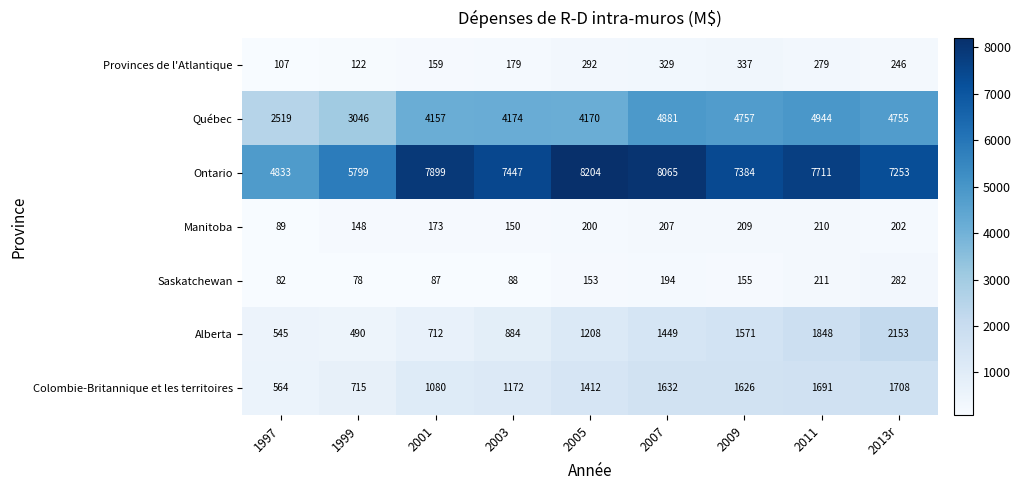

What is the difference between the highest and lowest values at 2007?

7871